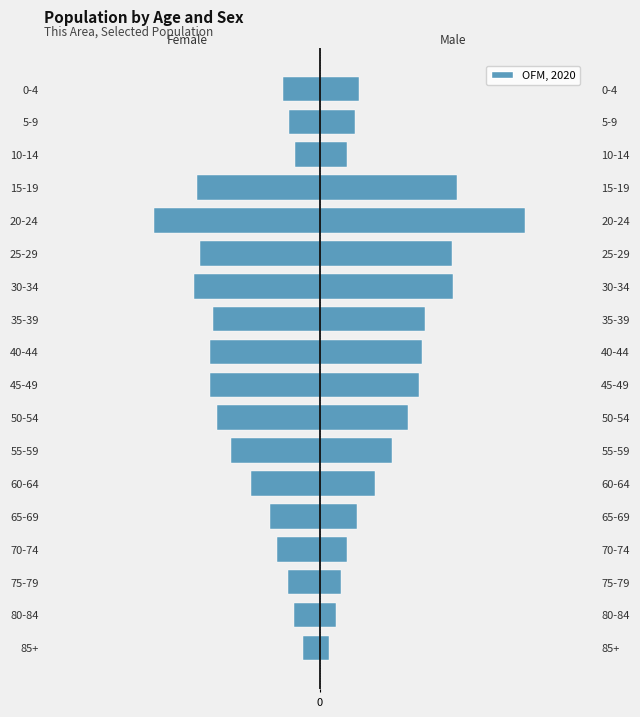

What is the change in value from 70-74 to 5-9?

+47